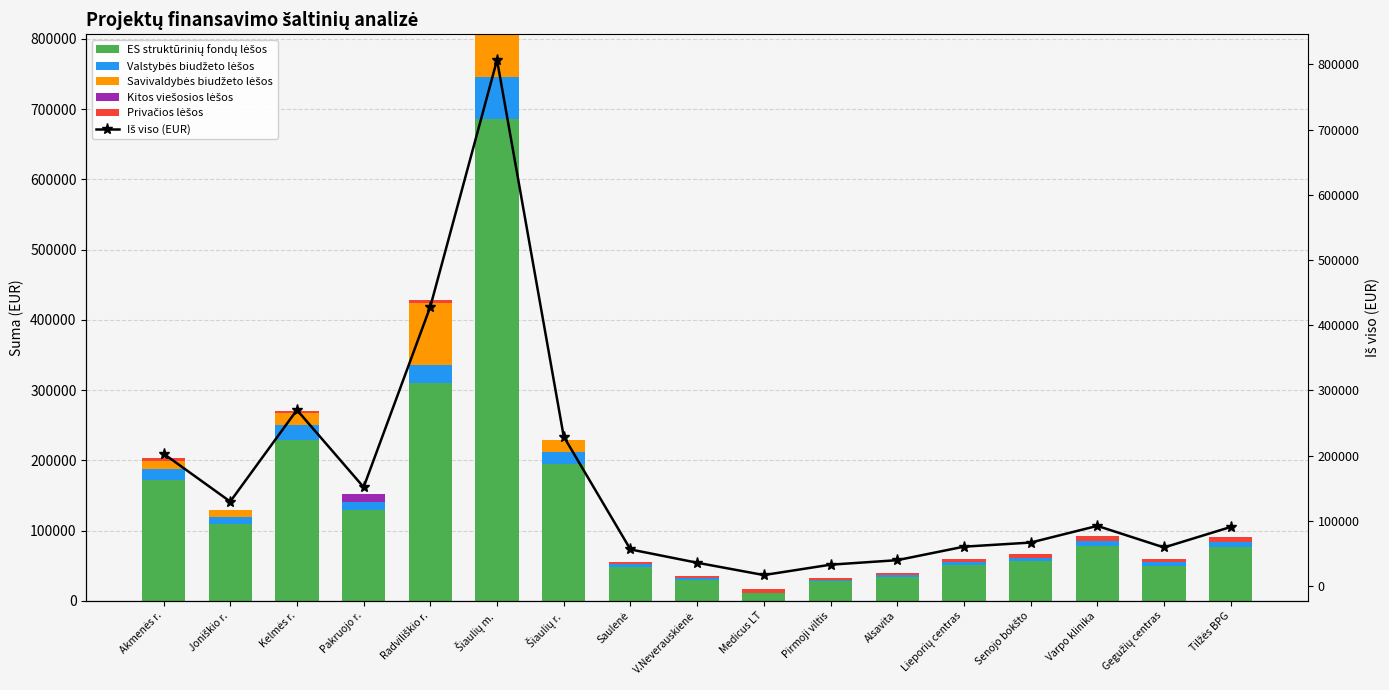

At how many categories does at least one series exceed 313505?

2